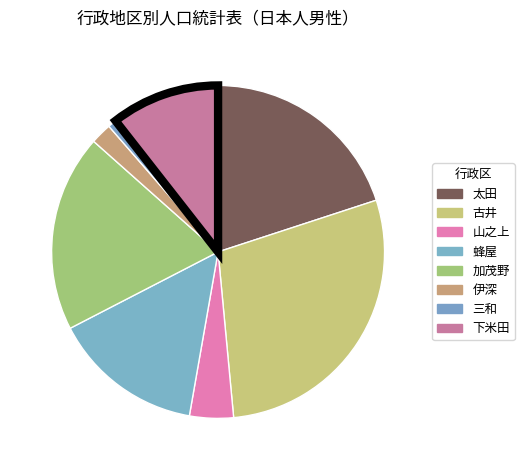

What is the largest slice in the pie chart?

古井